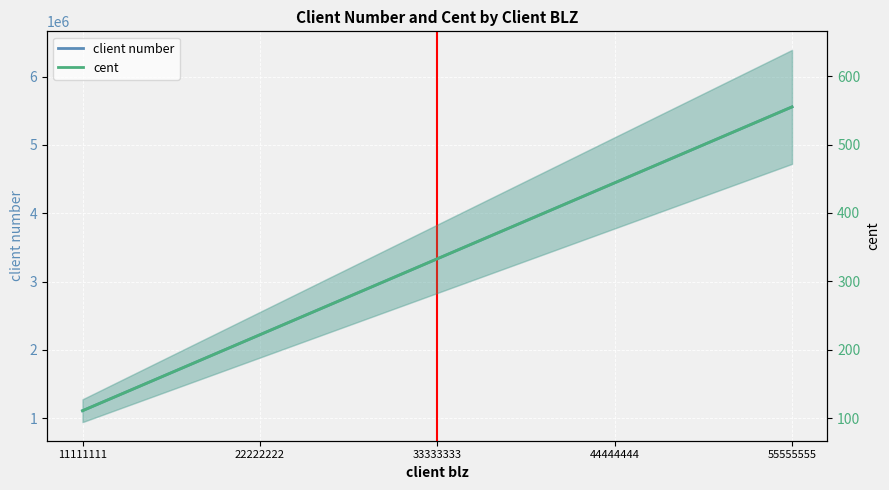

What is the difference between the client number values at 44444444 and 11111111?

3333333